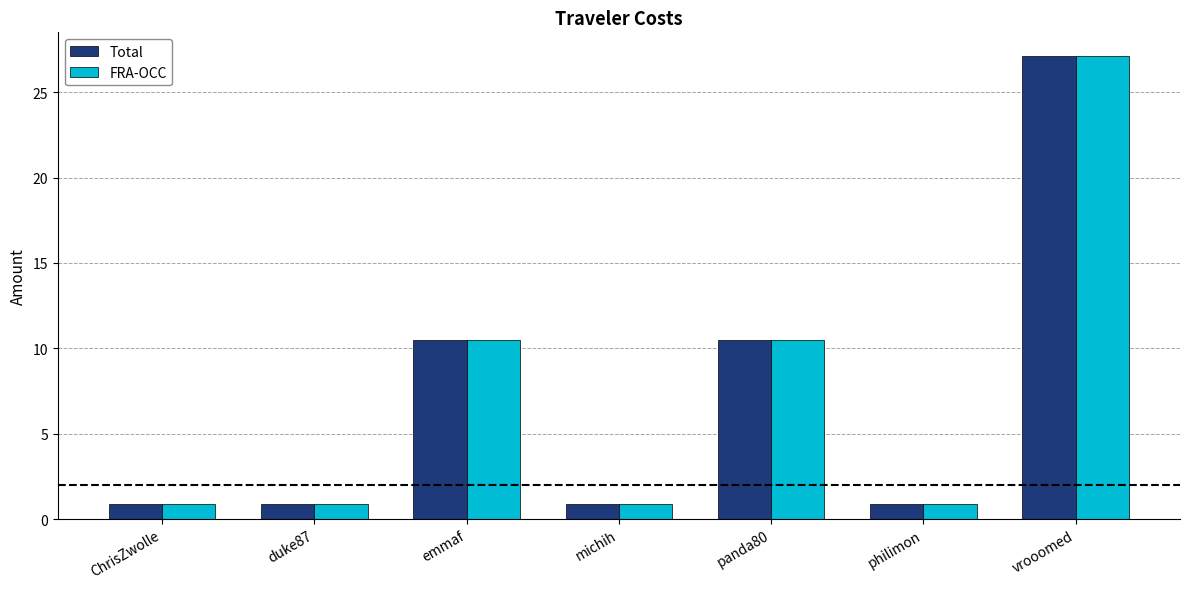

True or false: Total has a value of 17.6 at panda80.

False